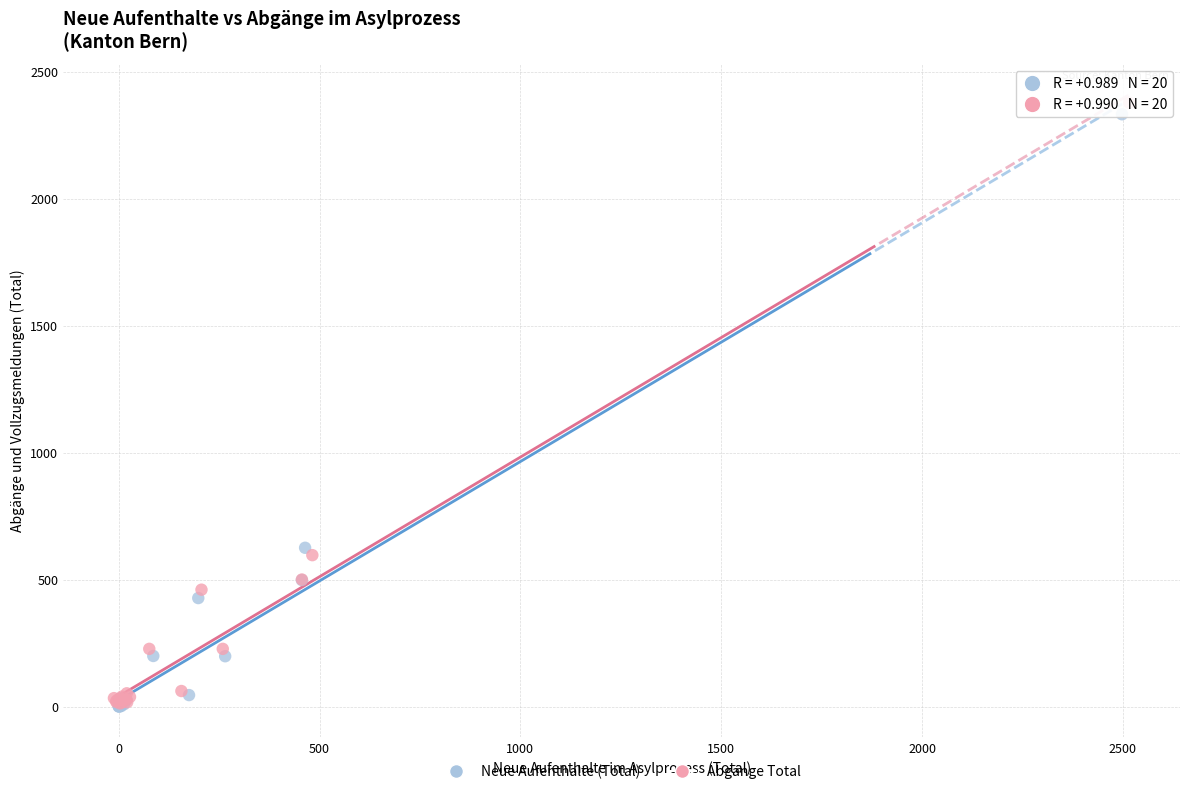

Which series has the widest spread of Y values?

Abgänge Total